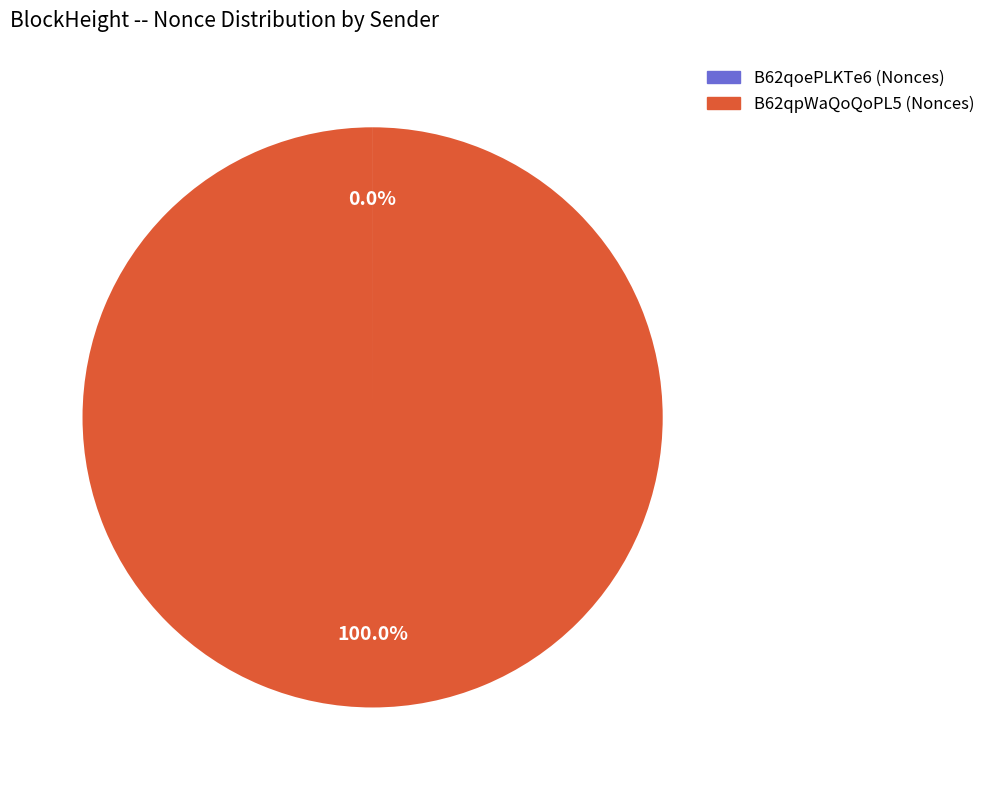

Is there a majority slice in this chart?

Yes